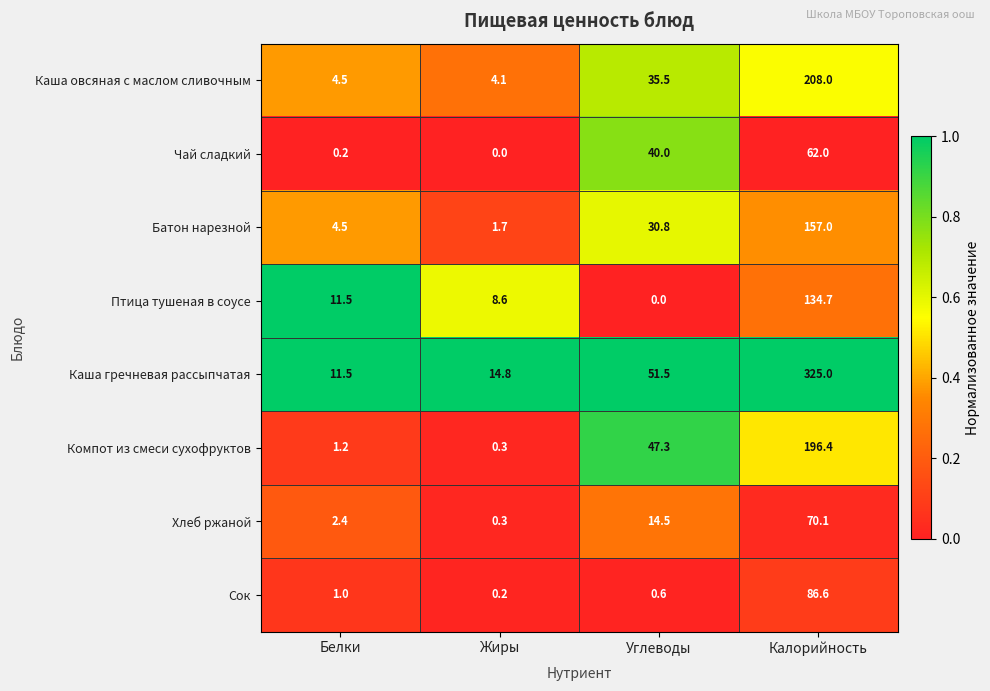

List the series in order of their peak value, highest first.

Каша гречневая рассыпчатая, Каша овсяная с маслом сливочным, Компот из смеси сухофруктов, Батон нарезной, Птица тушеная в соусе, Сок, Хлеб ржаной, Чай сладкий